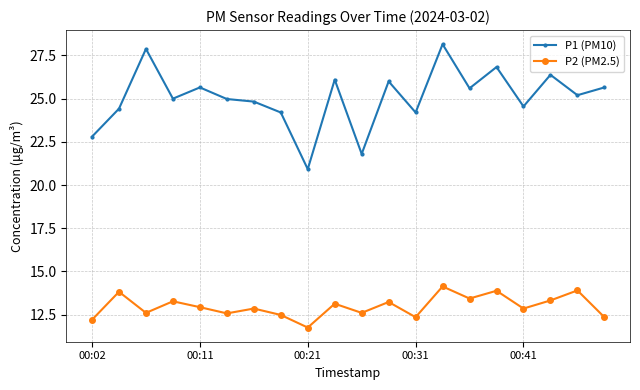

Which series has the largest total across all categories?

P1 (PM10)